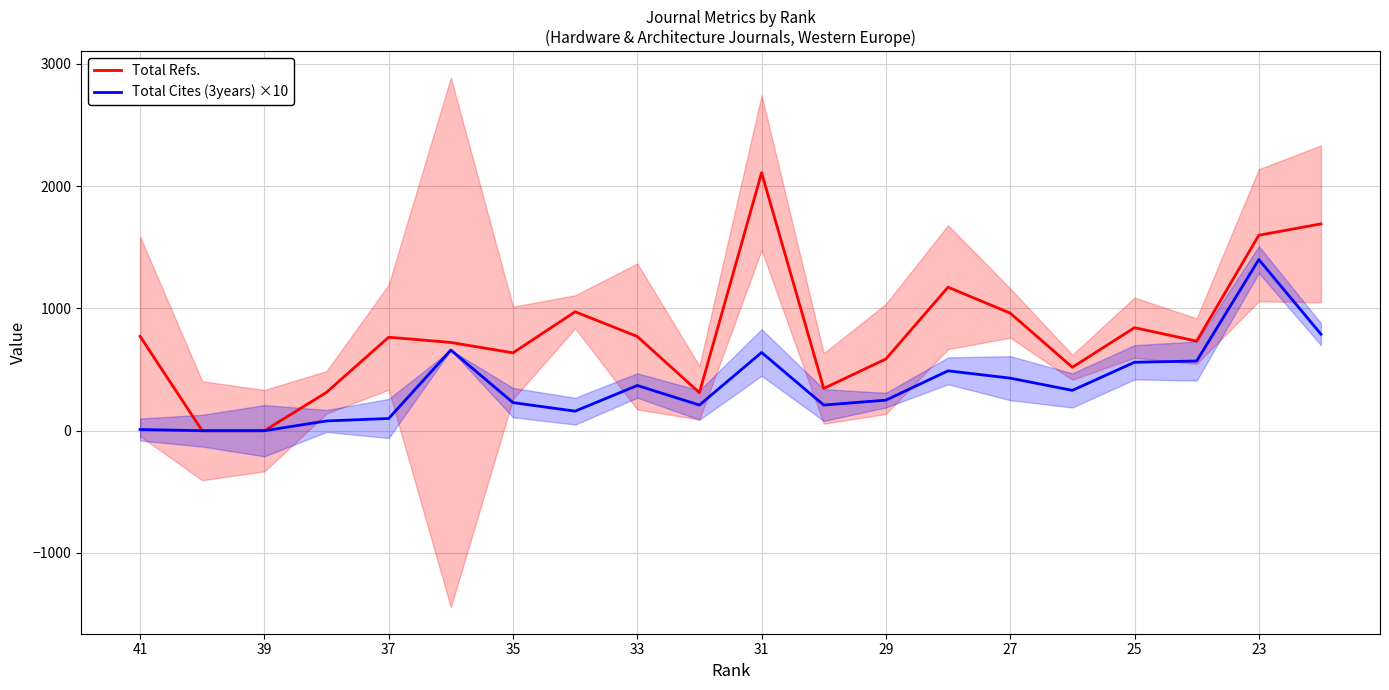

Reading right to left, list all the values displayed in this chart.

Total Refs.: 1692	1599	733	843	519	962	1174	587	346	2111	311	771	973	637	722	765	314	0	0	772
Total Cites (3years) ×10: 790	1400	570	560	330	430	490	250	210	640	210	370	160	230	660	100	80	0	0	10